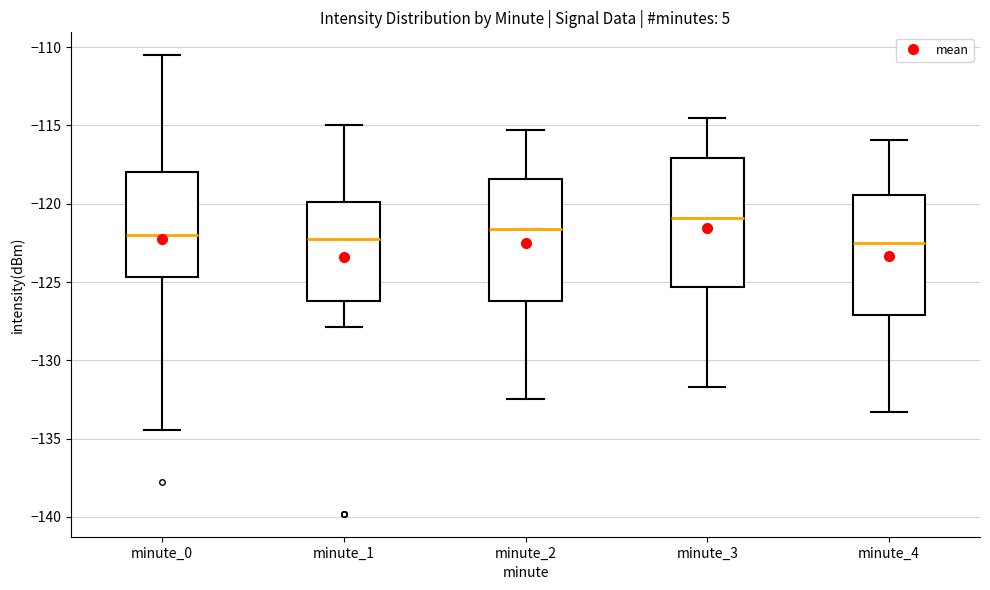

Which box has the highest median line?

minute_3